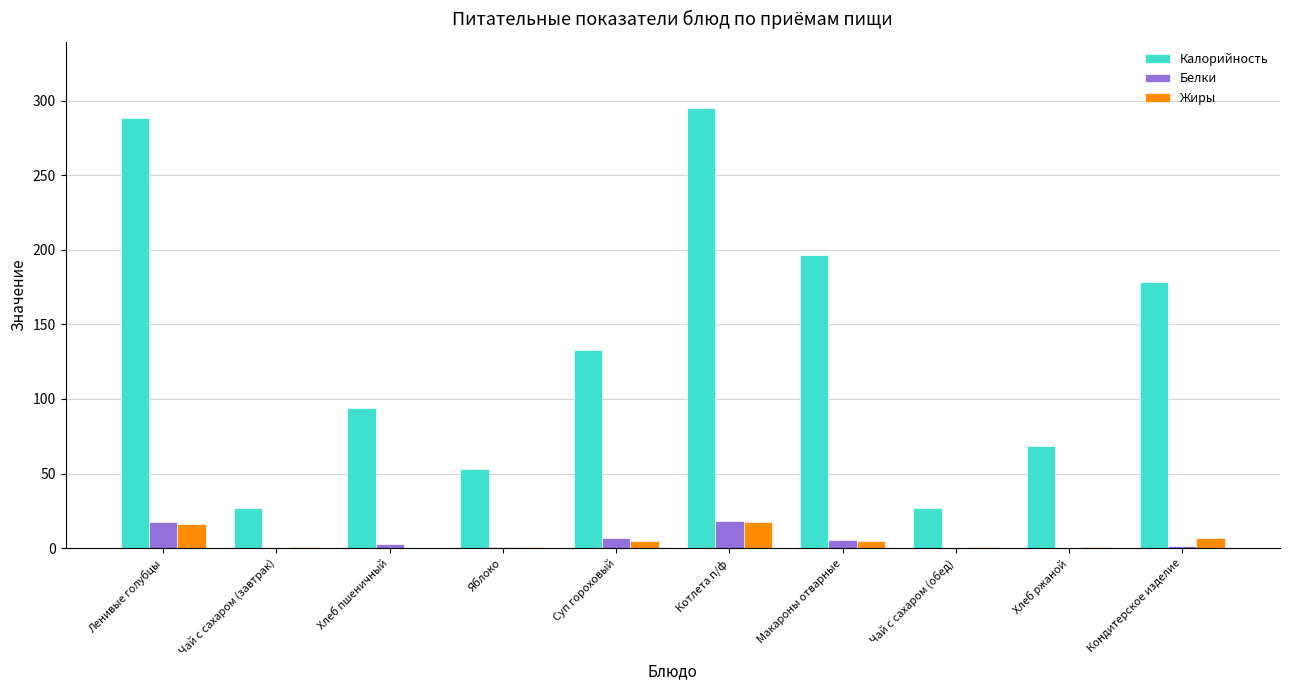

What is the greatest value displayed?

295.1